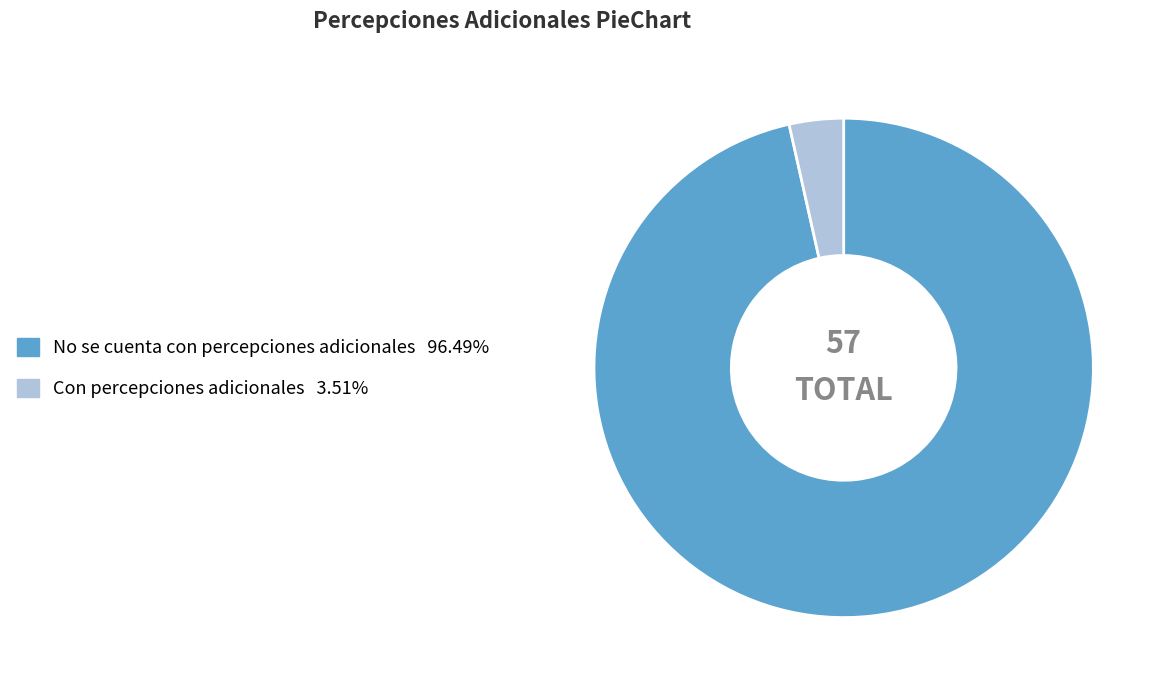

Which has a higher value, Con percepciones adicionales or No se cuenta con percepciones adicionales?

No se cuenta con percepciones adicionales